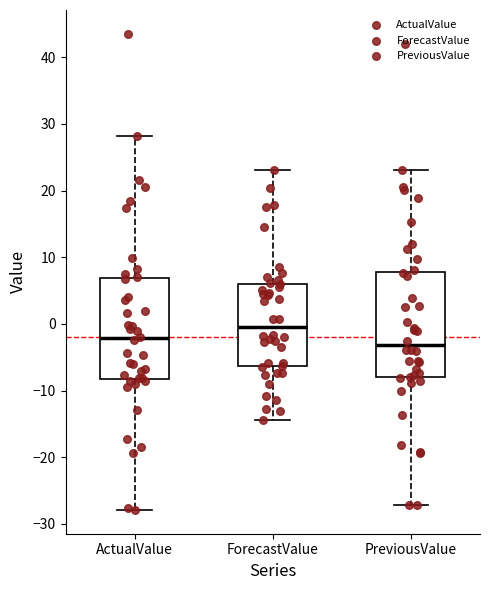

Which box's median line is the lowest?

PreviousValue